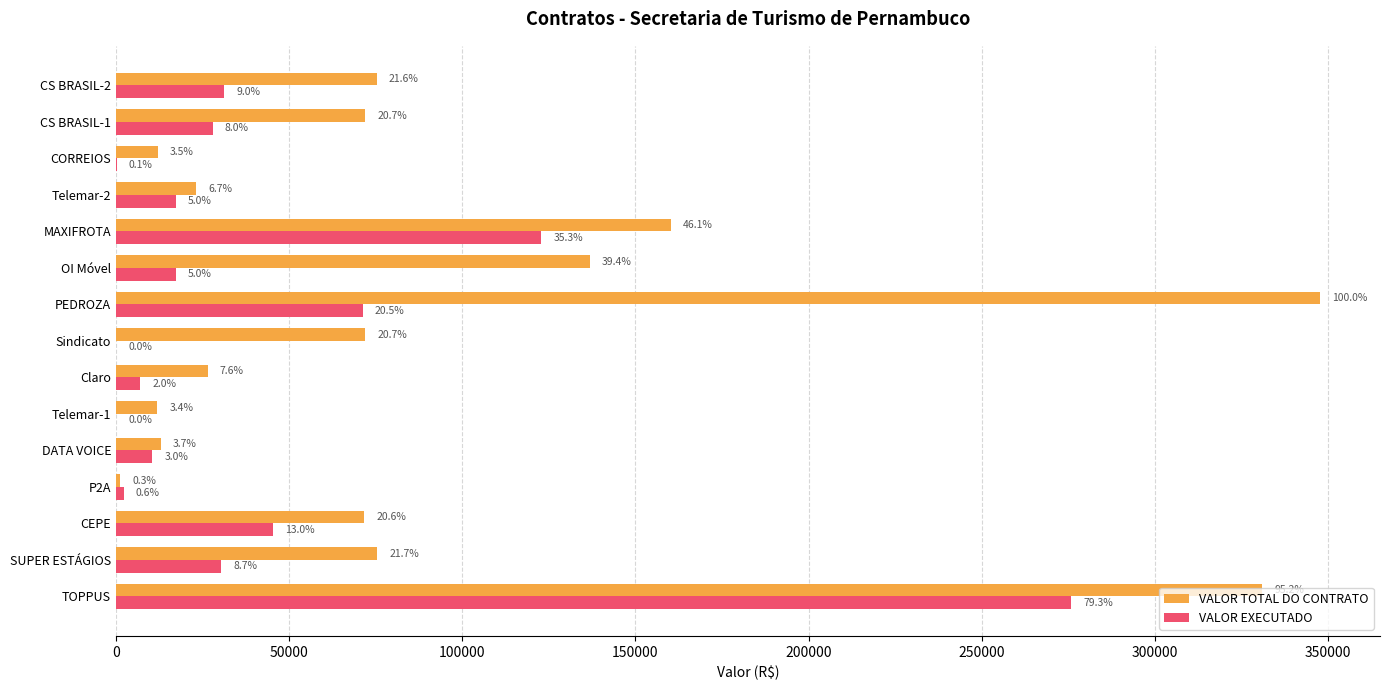

What is the difference between the second highest and minimum values in the VALOR TOTAL DO CONTRATO series?

329775.9